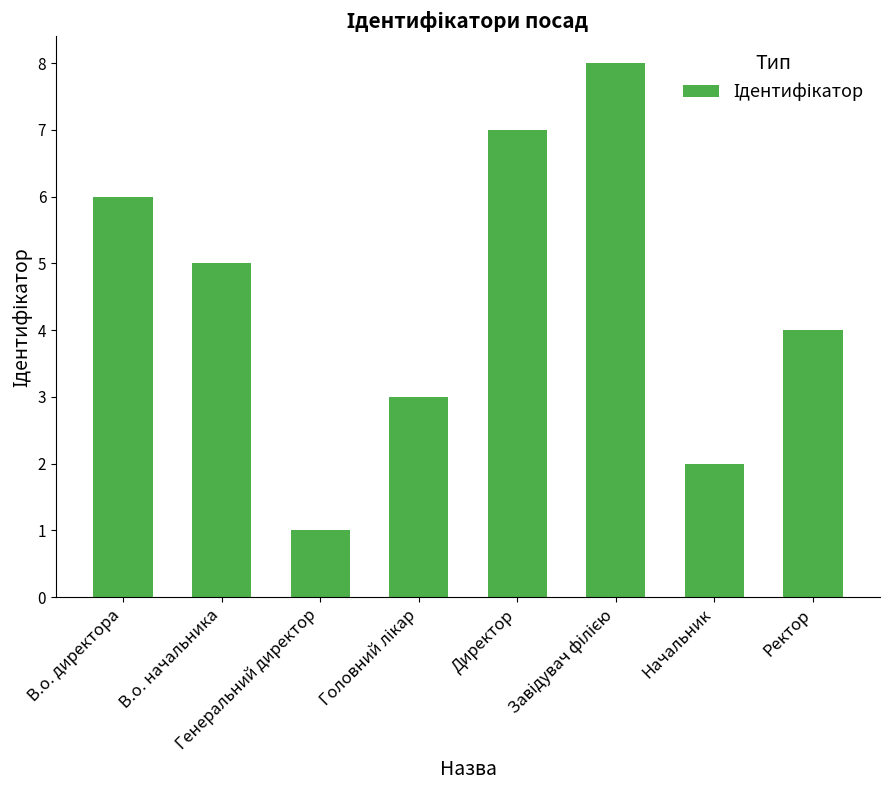

What is the greatest value displayed?

8